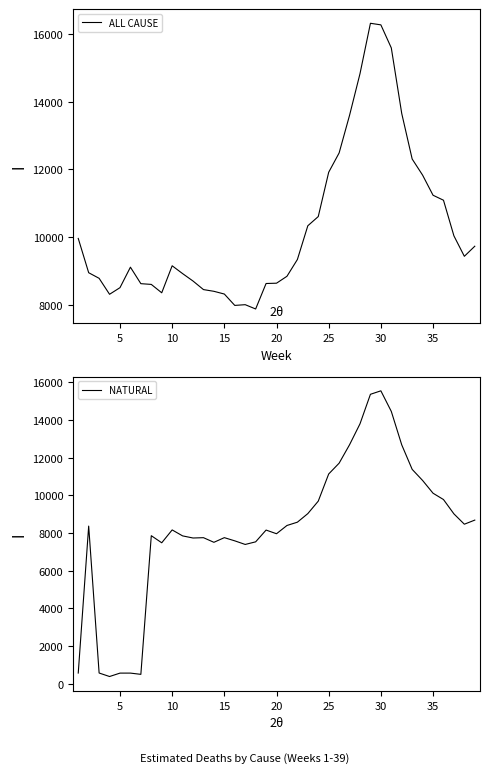

Count the number of data series in this chart.

2